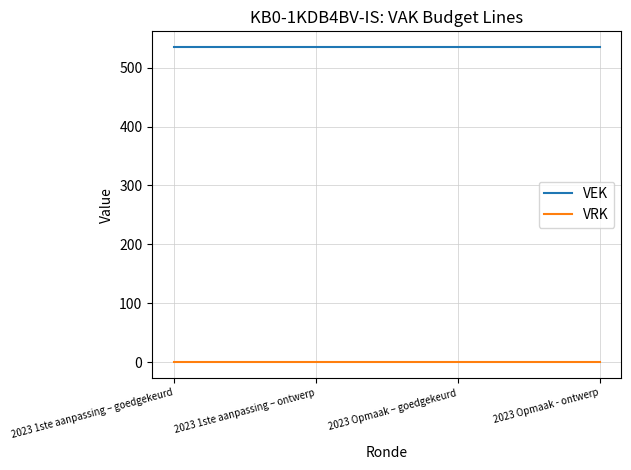

Is it true that VRK equals 0 at 2023 Opmaak - ontwerp?

True